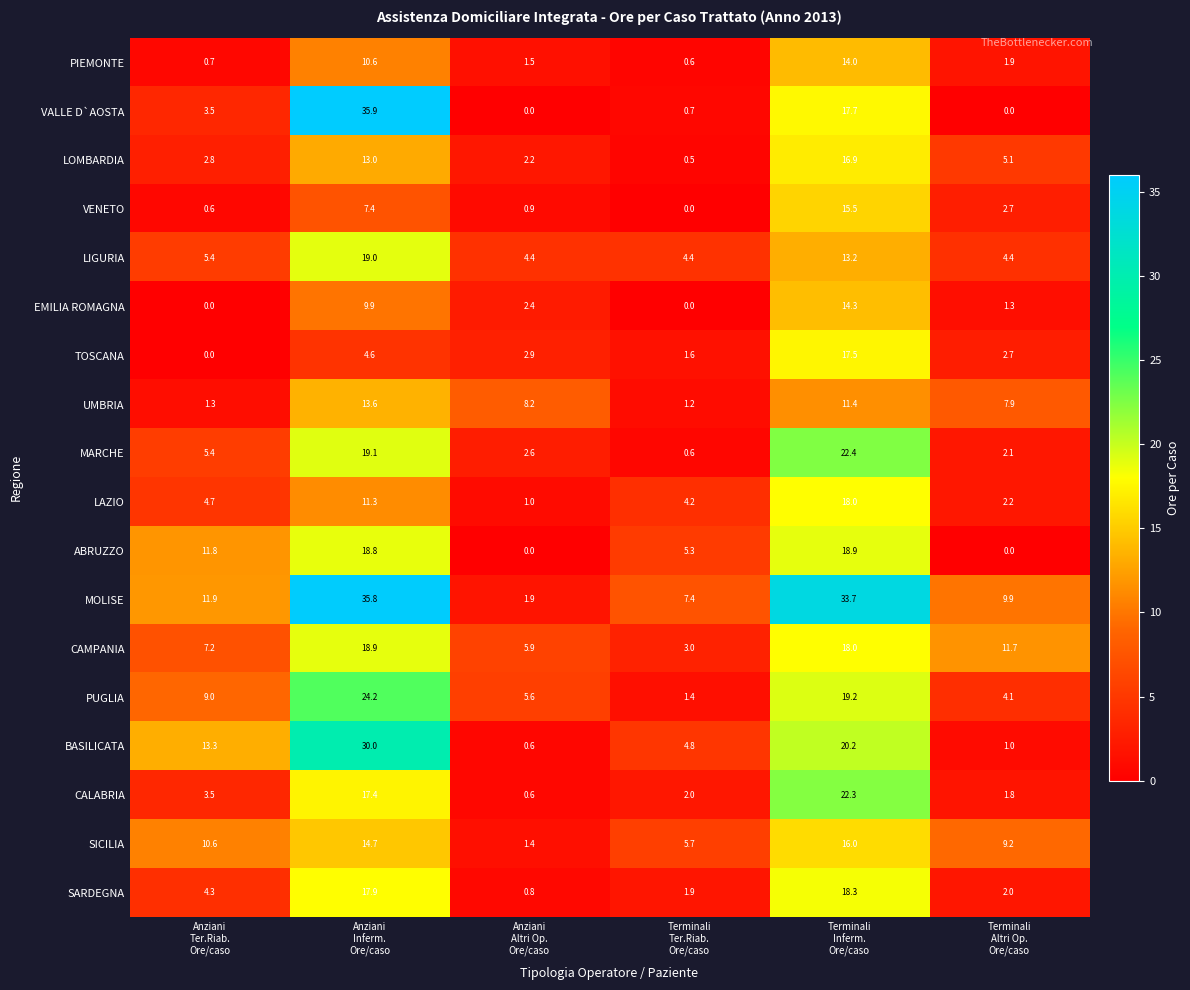

What is the average value of the MARCHE series?

8.7